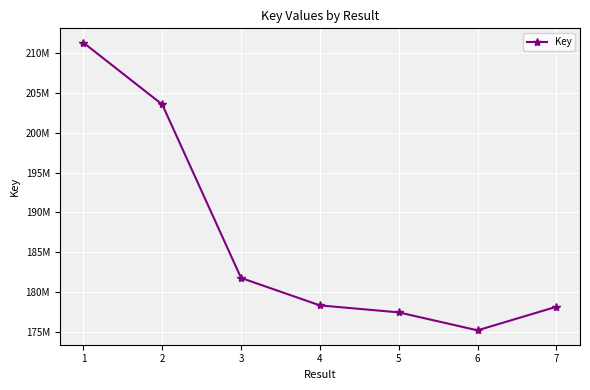

Does the chart have visible grid lines?

Yes